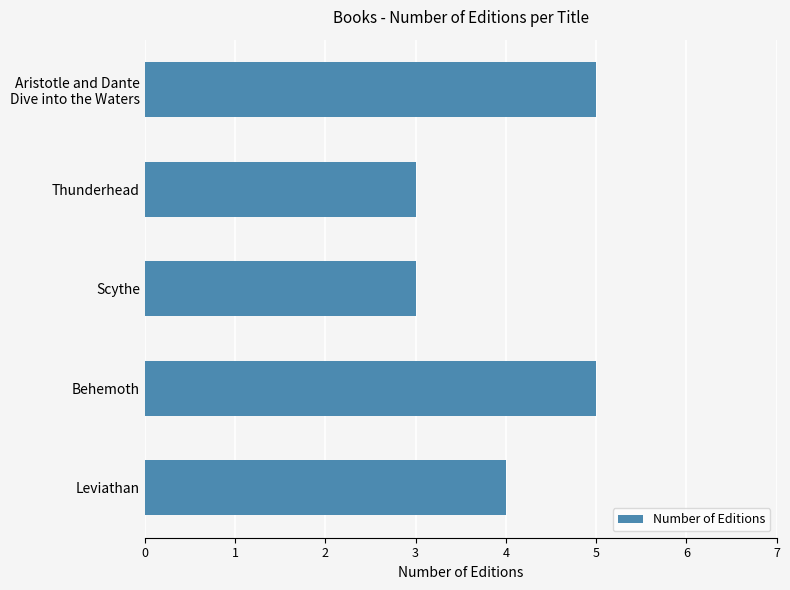

Is it true that the value at Behemoth is 5?

True